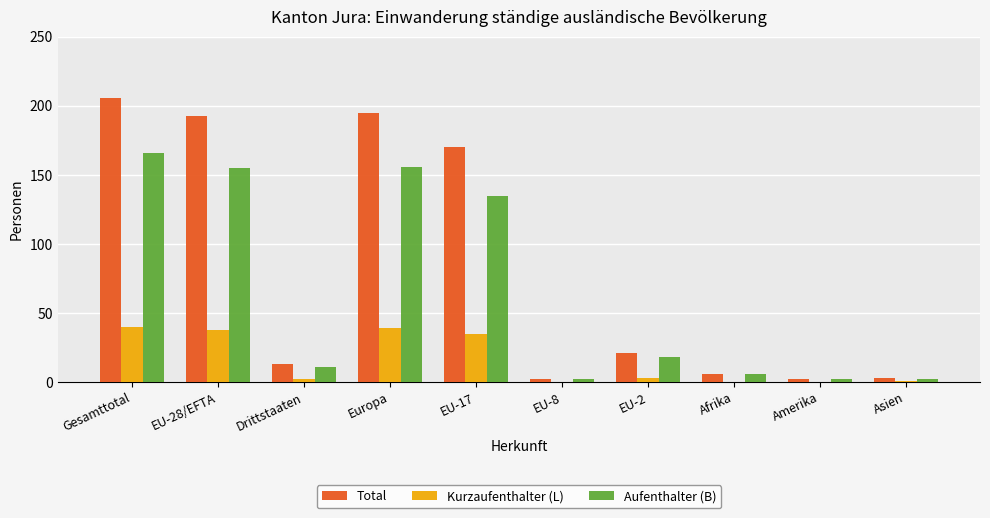

At which label does Total first exceed 21?

Gesamttotal